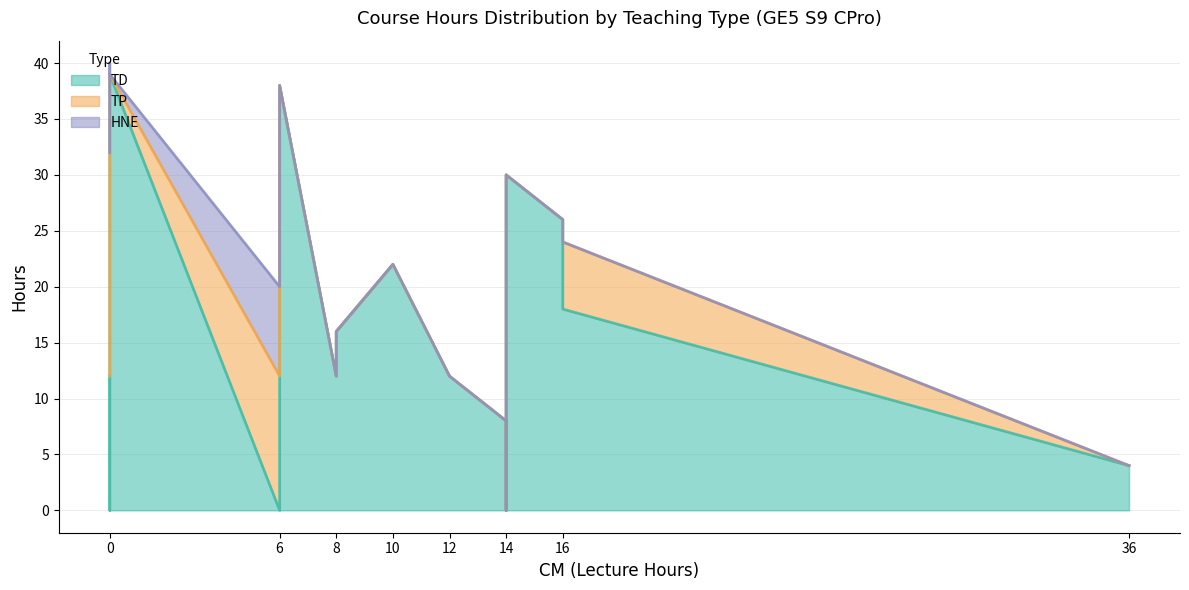

True or false: TD has a value of 15 at 6.

False